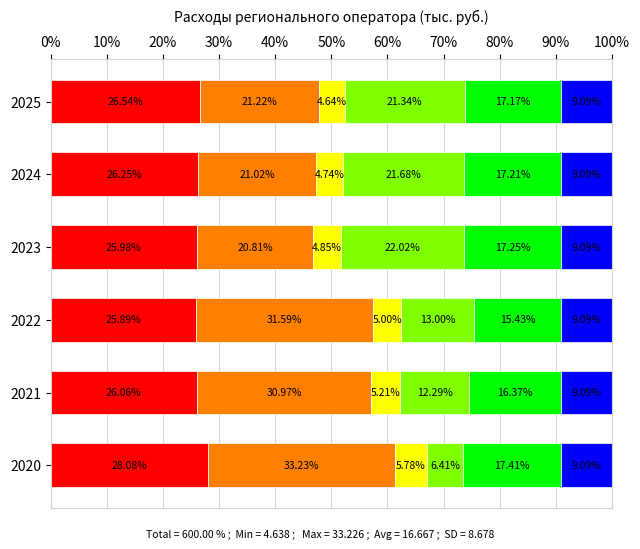

How many categories are shown in the chart?

6